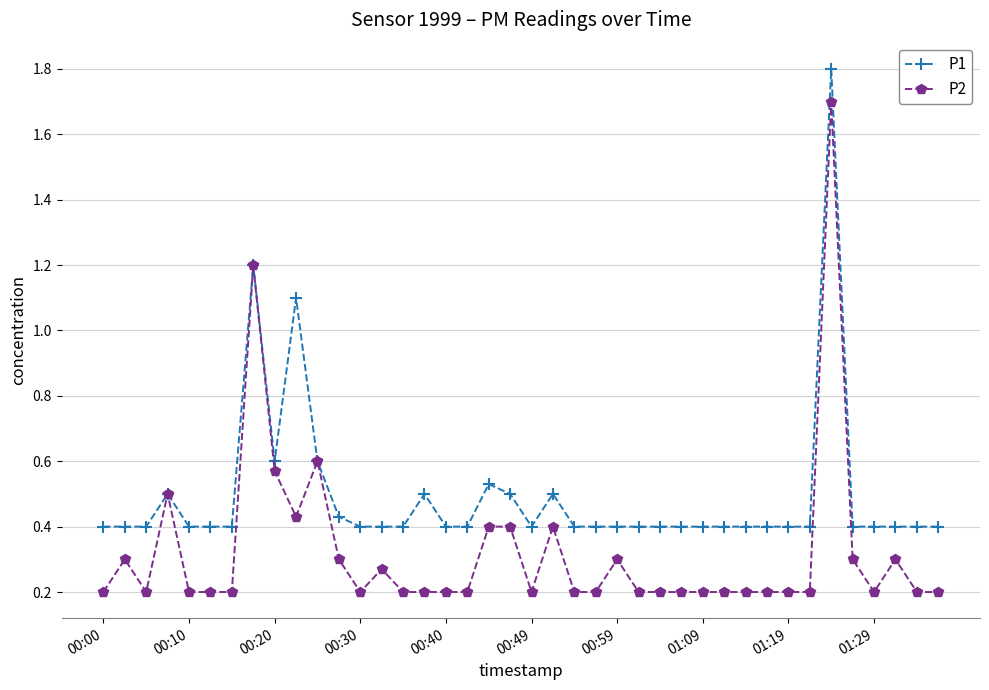

How many lines are shown in the chart?

2